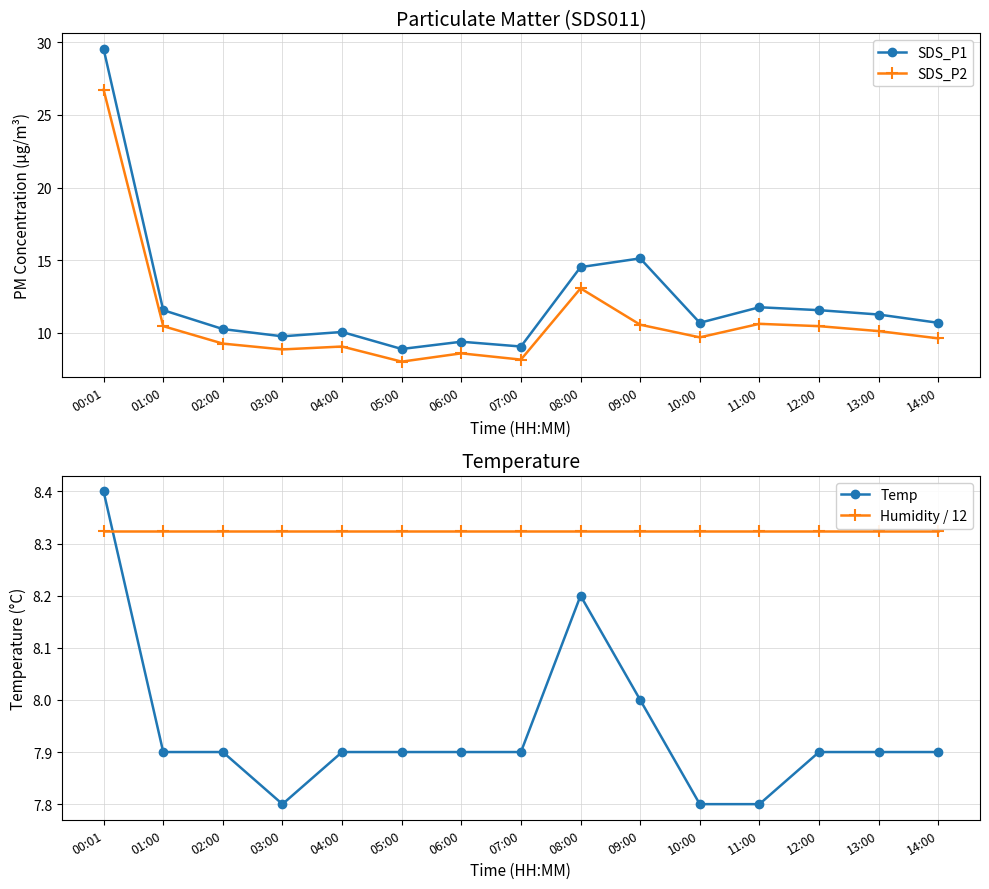

At which label does SDS_P2 first exceed 9?

00:01